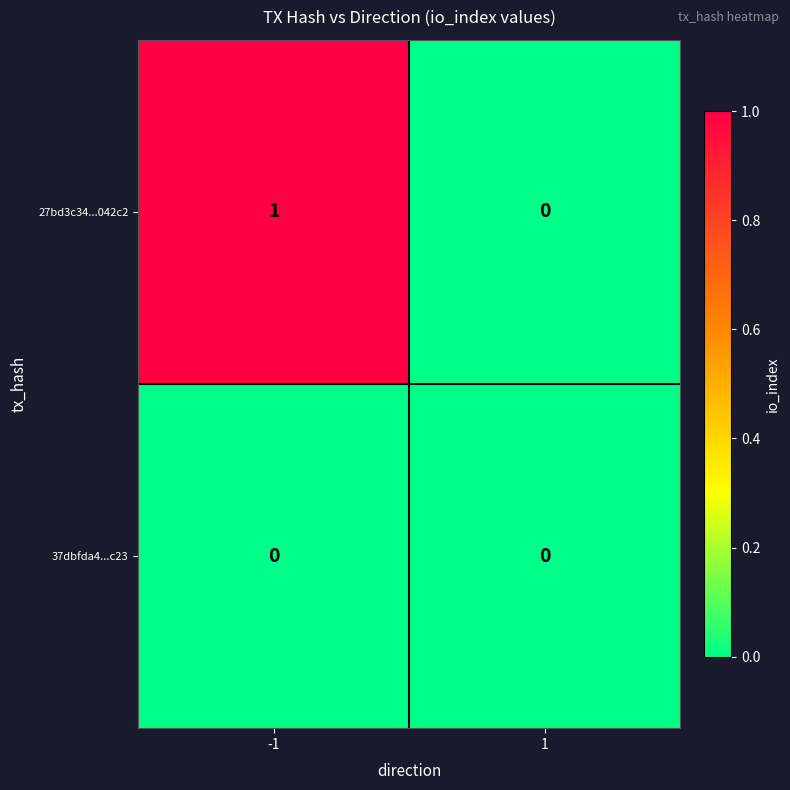

Is it true that 27bd3c34...042c2 equals 0 at 1?

True